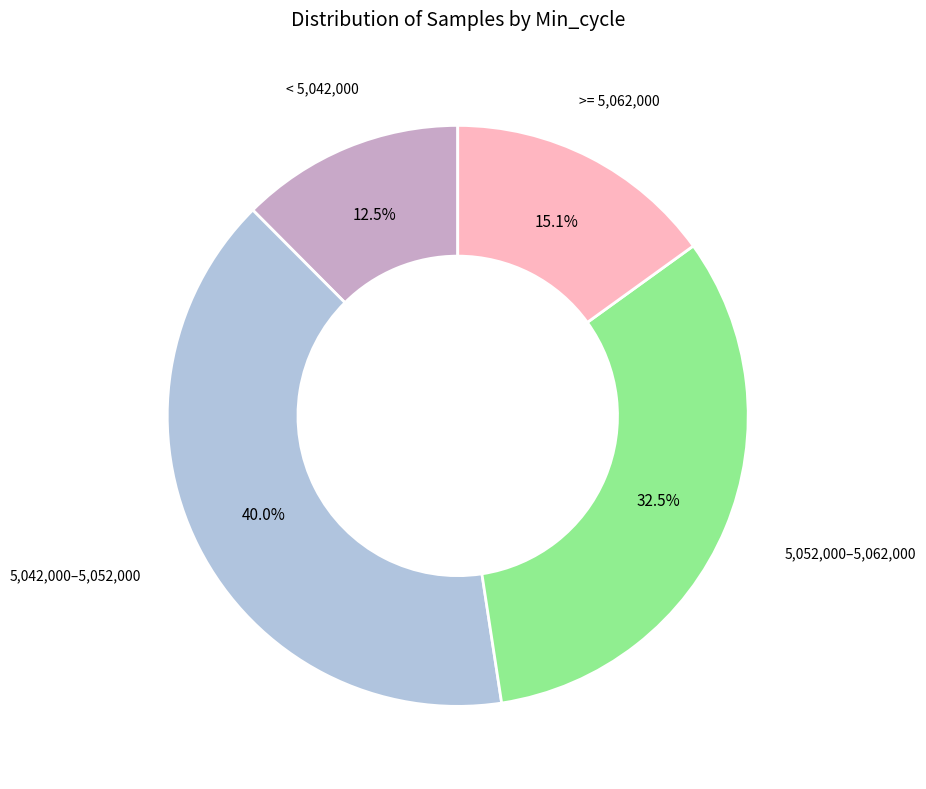

Between >= 5,062,000 and < 5,042,000, which is larger?

>= 5,062,000